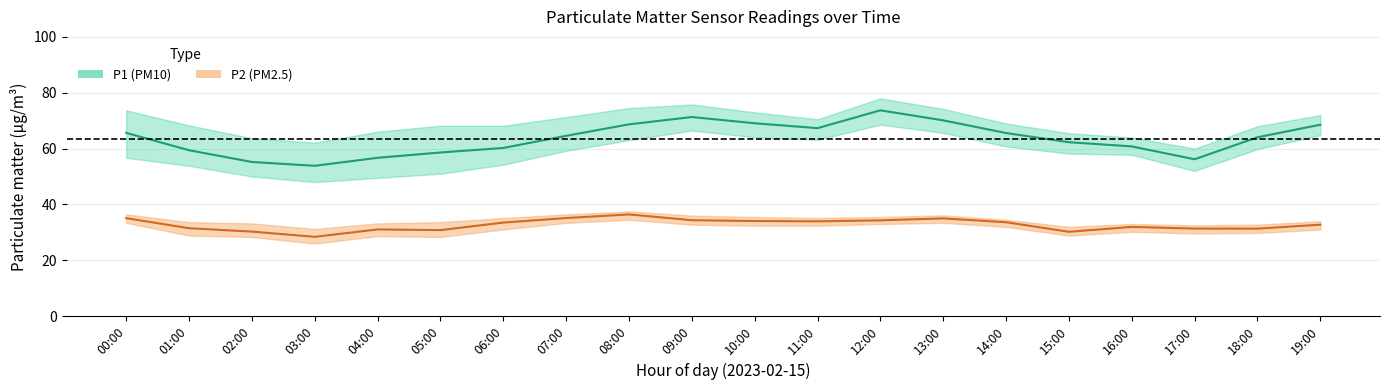

True or false: P1 and P2_upper intersect in this chart.

False